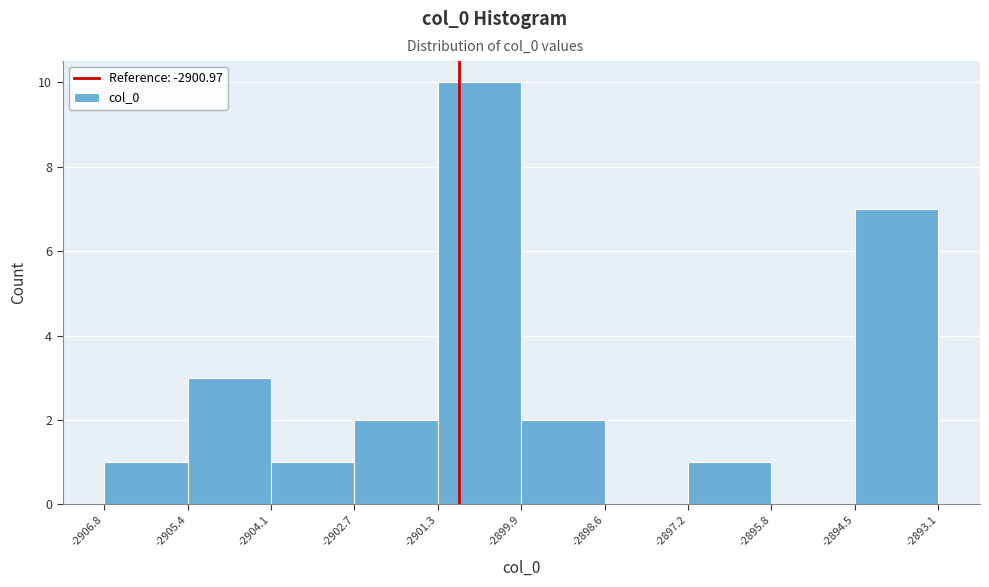

Over which range of the x-axis is the bar tallest?

-2901.3 to -2899.9